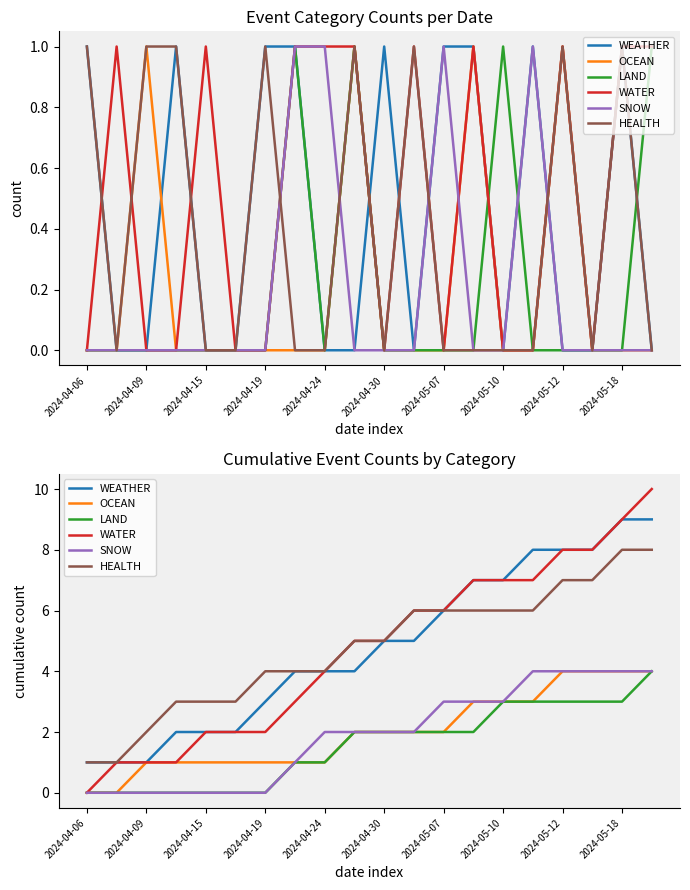

What is the value of the SNOW point at the 12th from the left?

2